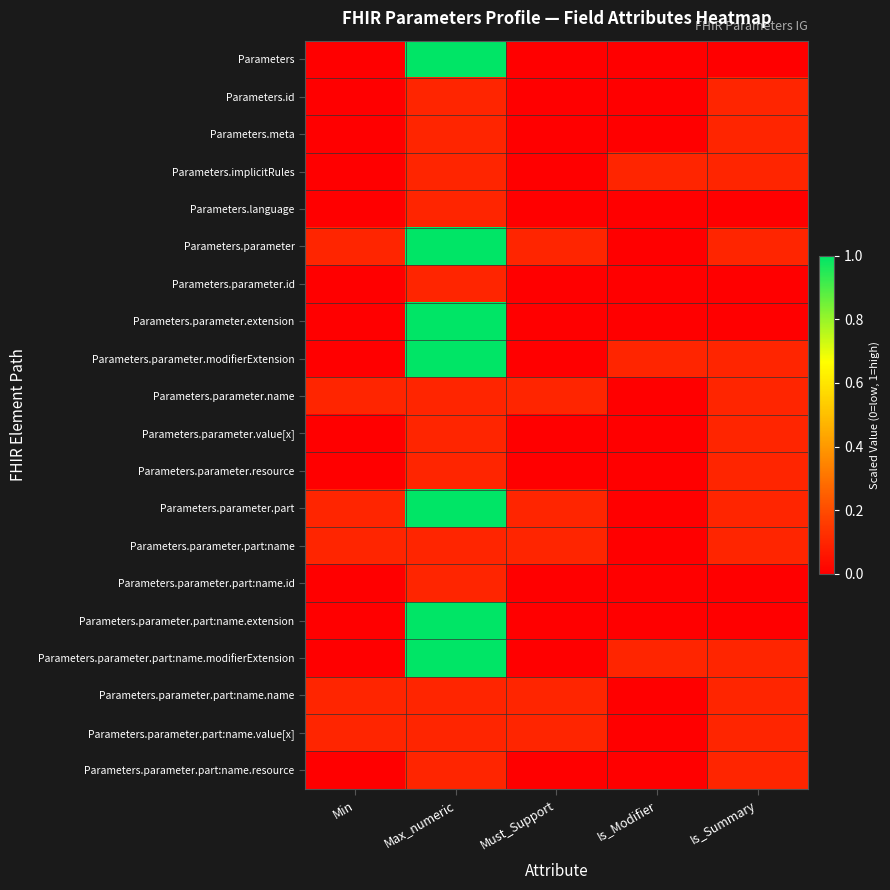

At how many categories does at least one series exceed 0?

5